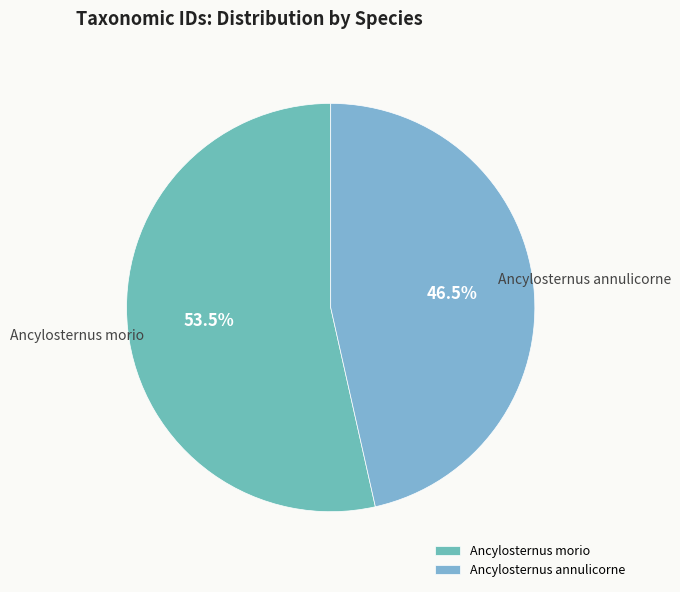

Combined, do Ancylosternus annulicorne and Ancylosternus morio account for over 50%?

Yes